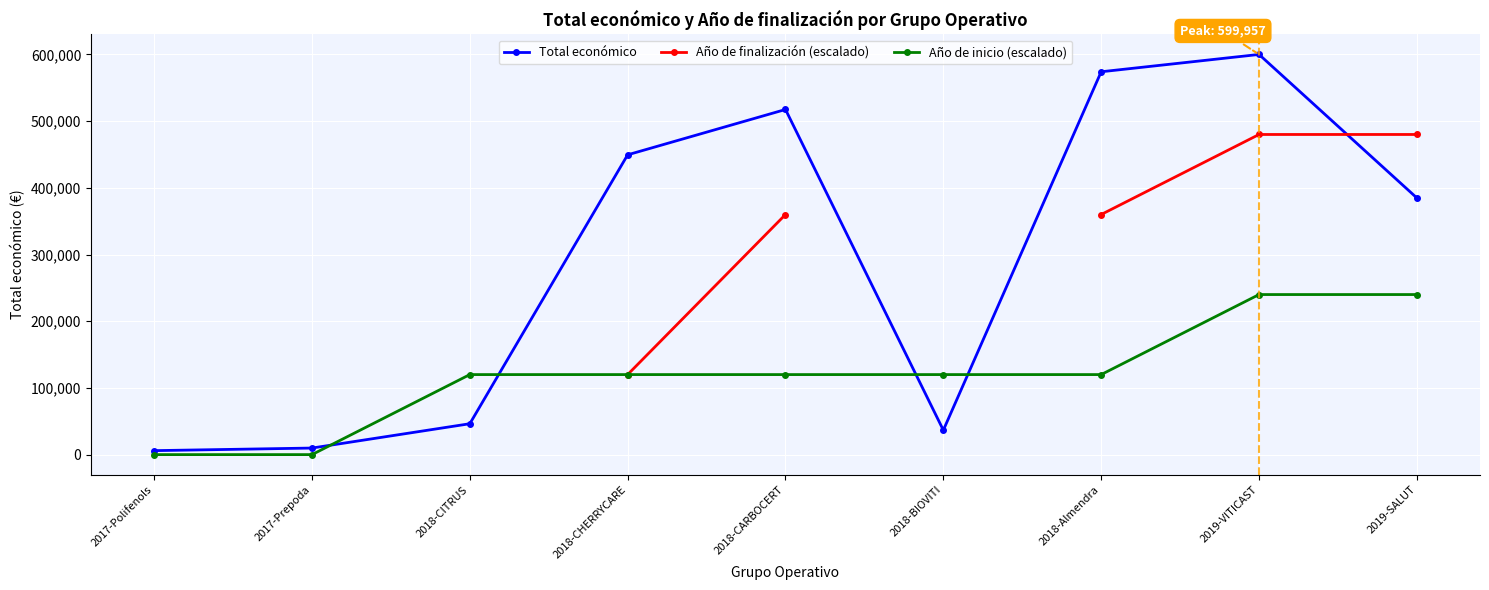

How many values in the Año de finalización (escalado) series exceed 359974?

4